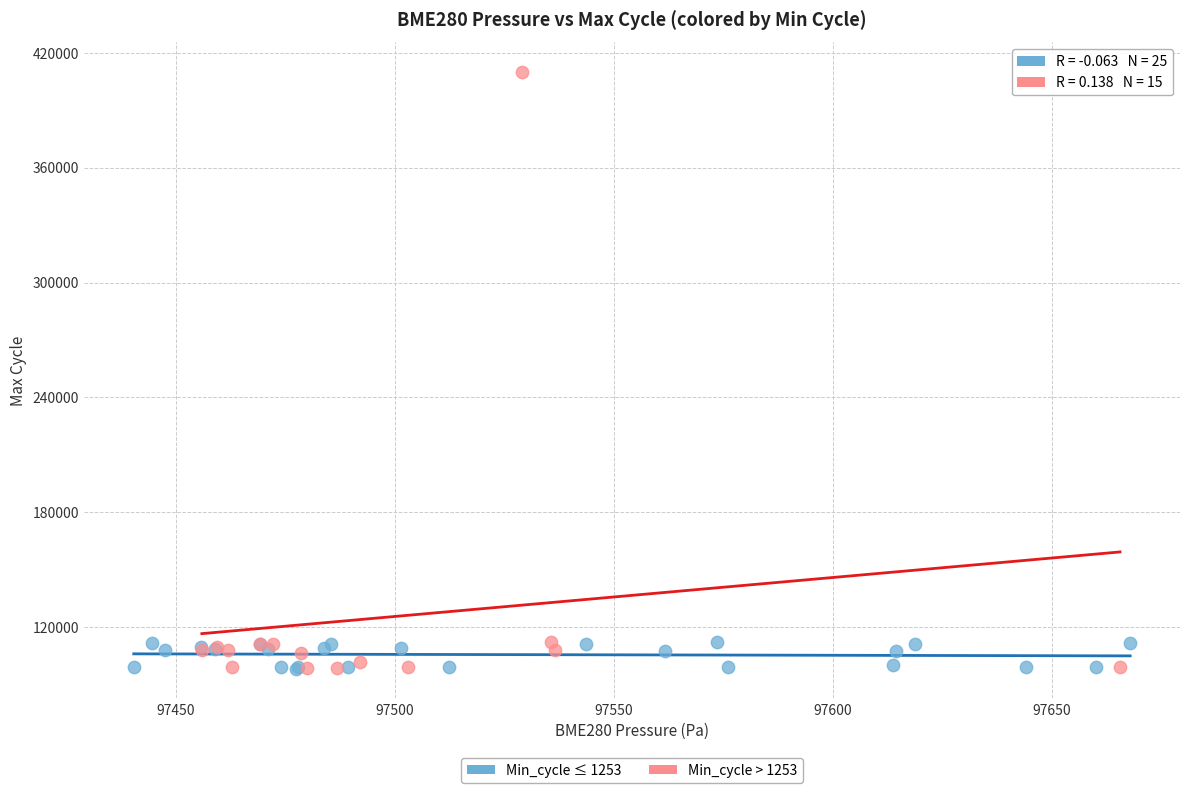

Which series reaches the maximum Y coordinate?

Min_cycle > 1253